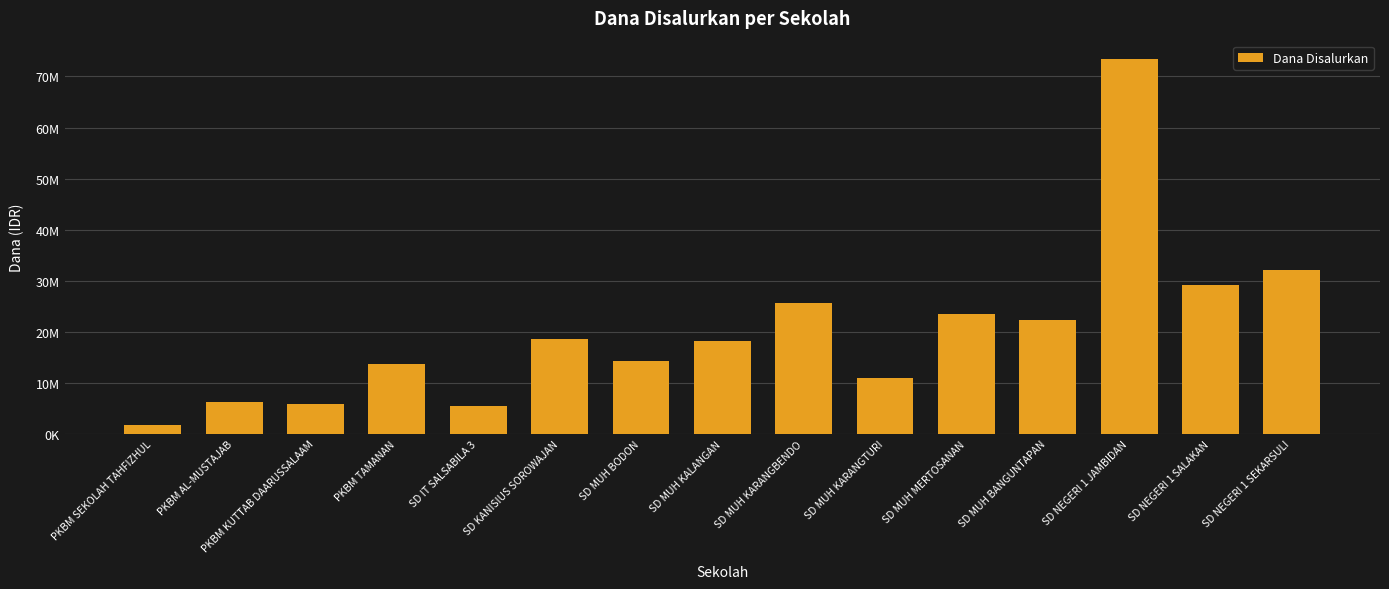

Are the bars horizontal?

No